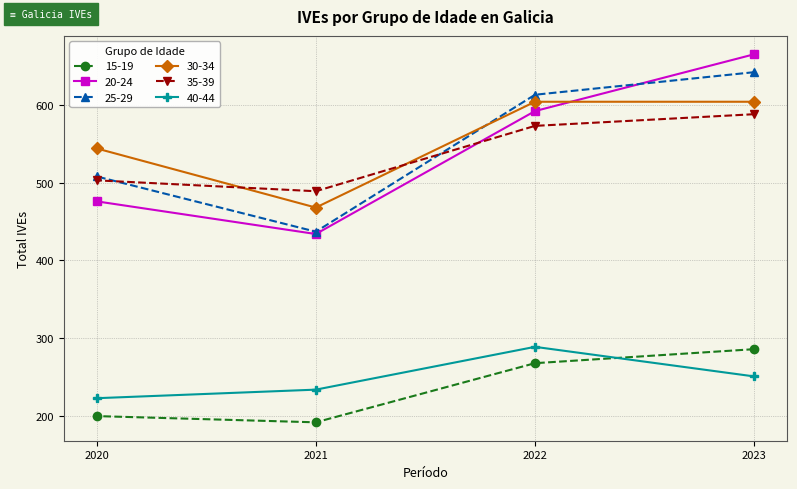

At which label is 30-34 closest to 536?

2020